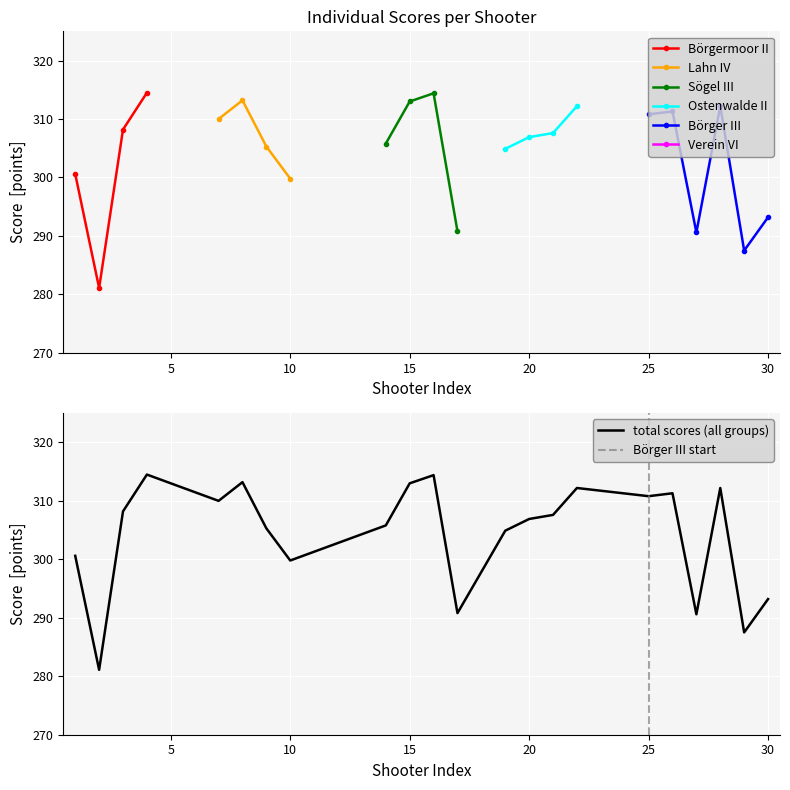

What is the maximum value for total scores (all groups)?

314.5